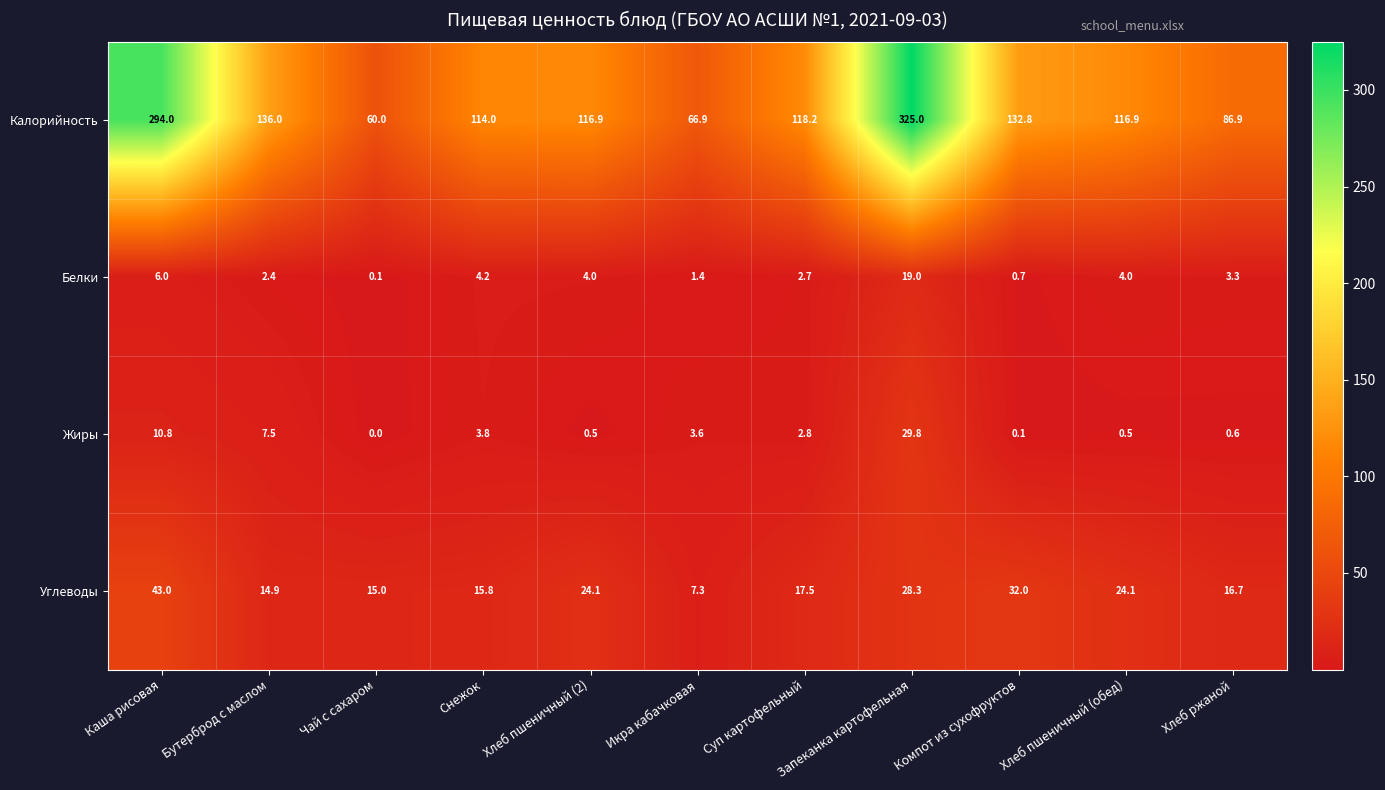

List the series in order of their peak value, highest first.

Калорийность, Углеводы, Жиры, Белки